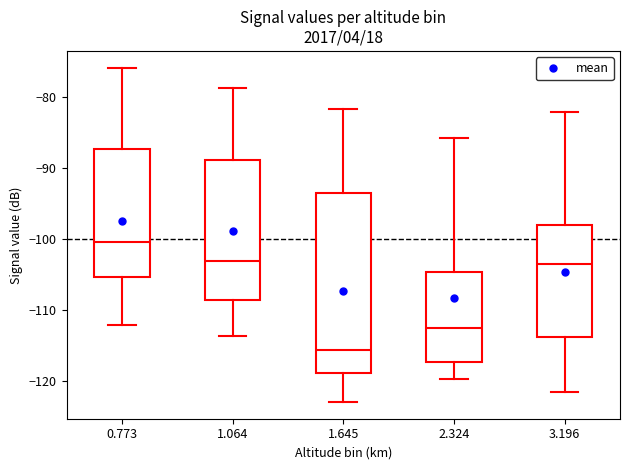

Which box's median line is the highest?

0.773